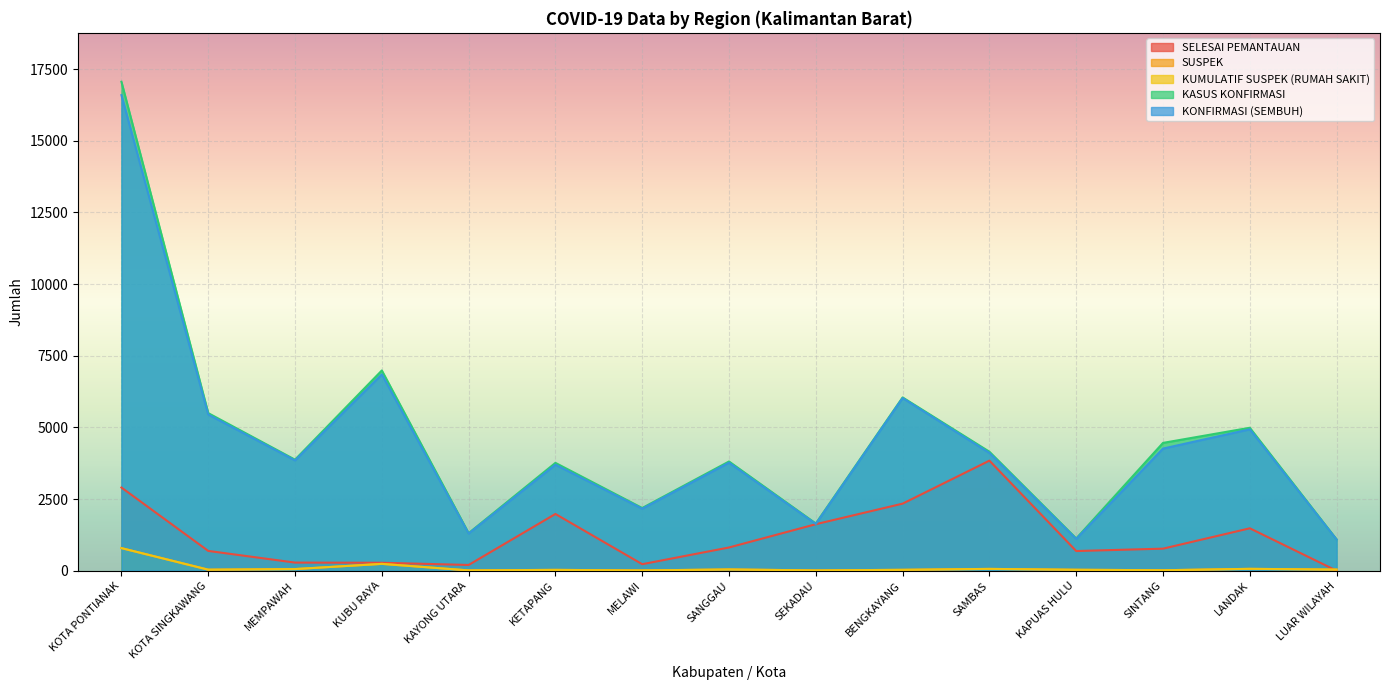

True or false: KUMULATIF SUSPEK (RUMAH SAKIT) and KASUS KONFIRMASI intersect in this chart.

False